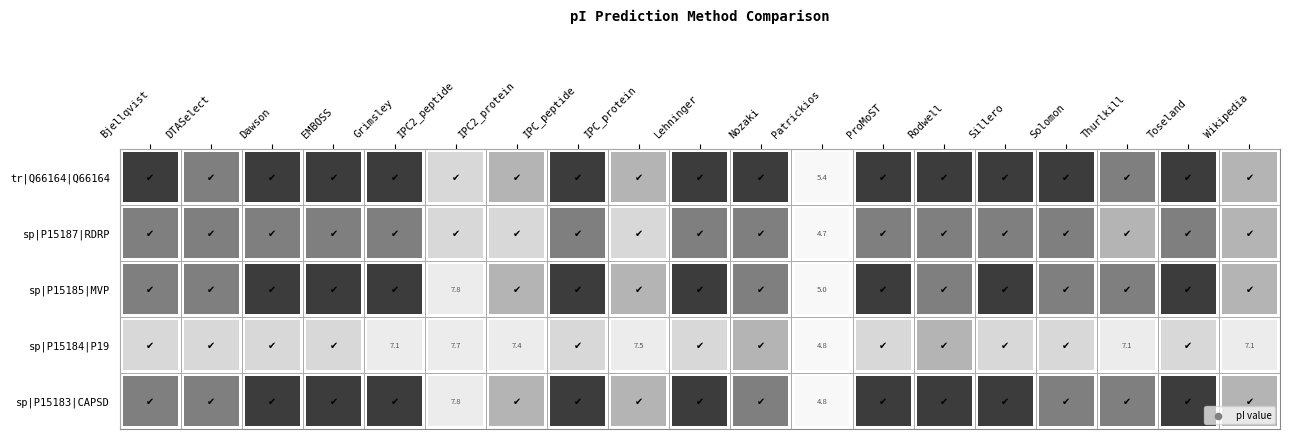

How many values in the sp|P15184|P19 series are below 8?

7